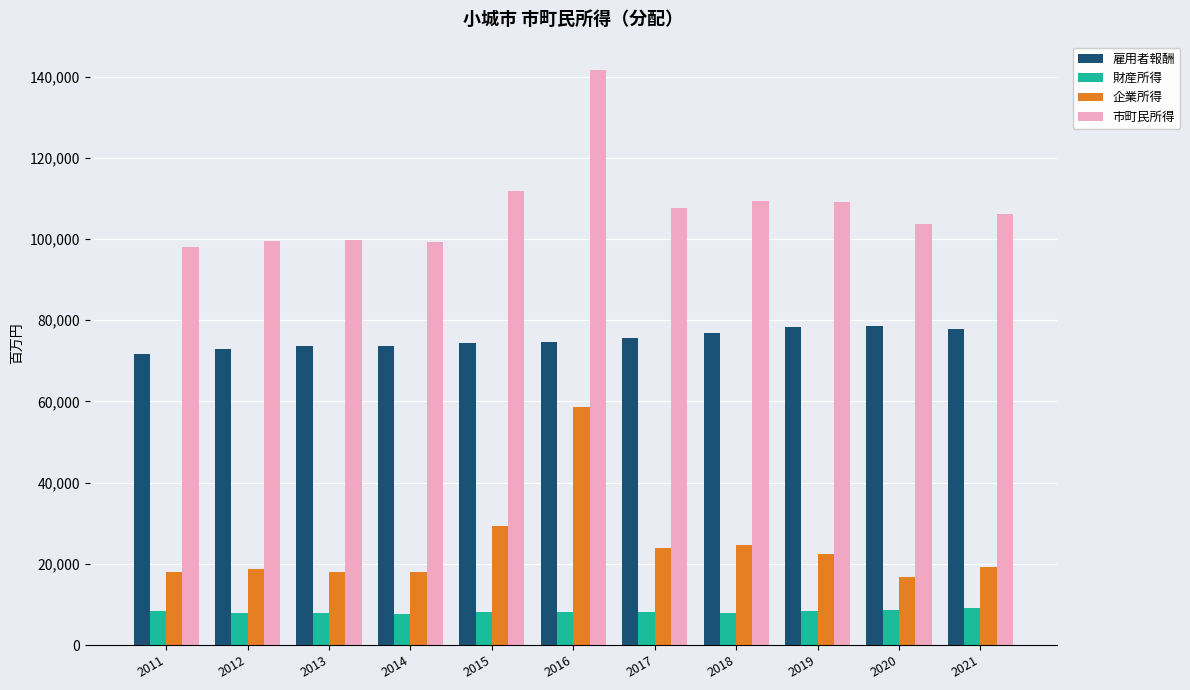

What is the highest value of the 企業所得 series?

58724.1